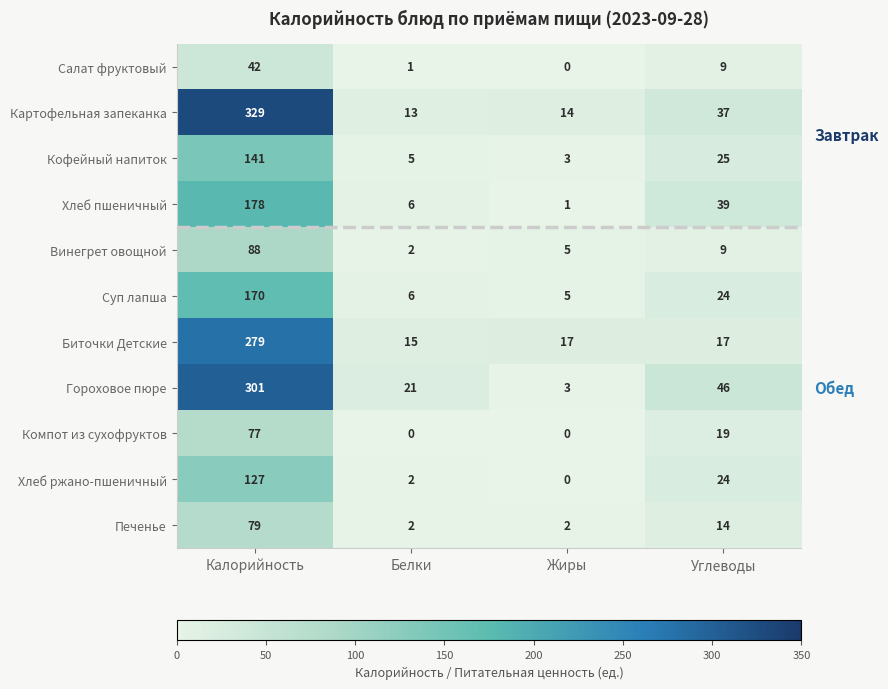

What is the spread (max minus min) of values at Углеводы?

37